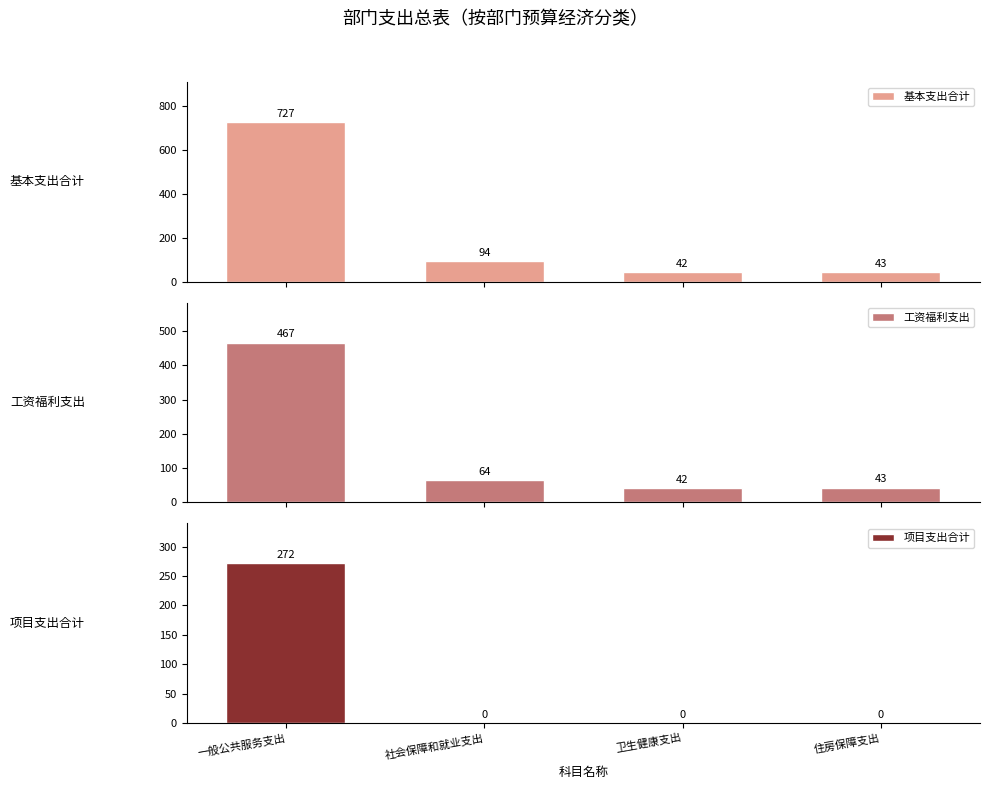

Which series has the largest range (max minus min)?

基本支出合计